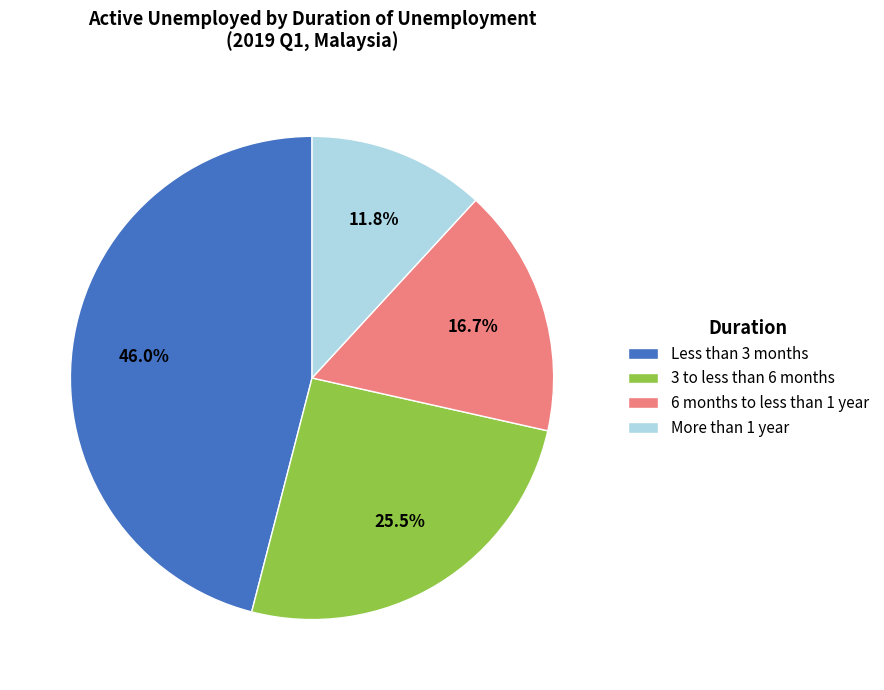

To the nearest percent, what percentage of the pie is More than 1 year?

12%